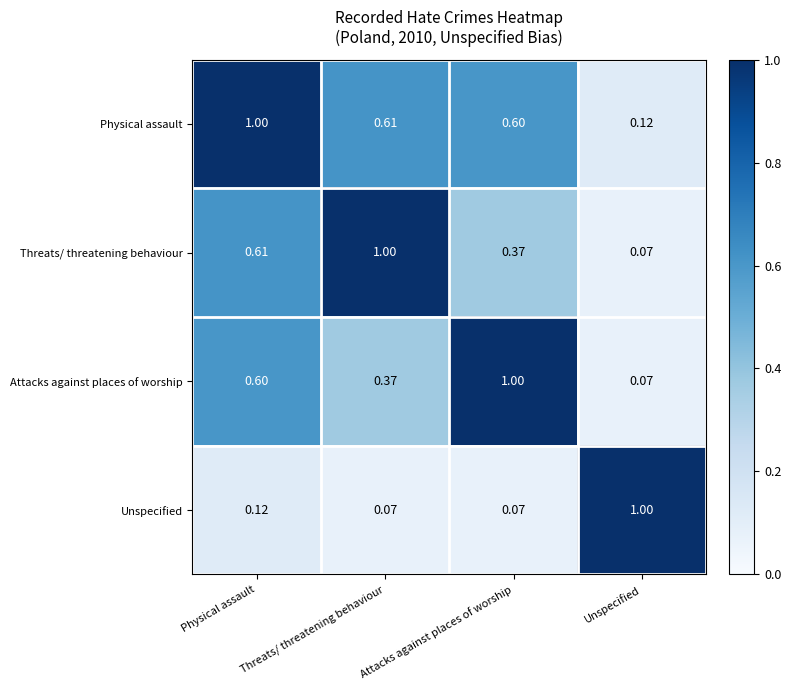

List the labels in order of Physical assault value, smallest first.

Unspecified, Attacks against places of worship, Threats/ threatening behaviour, Physical assault